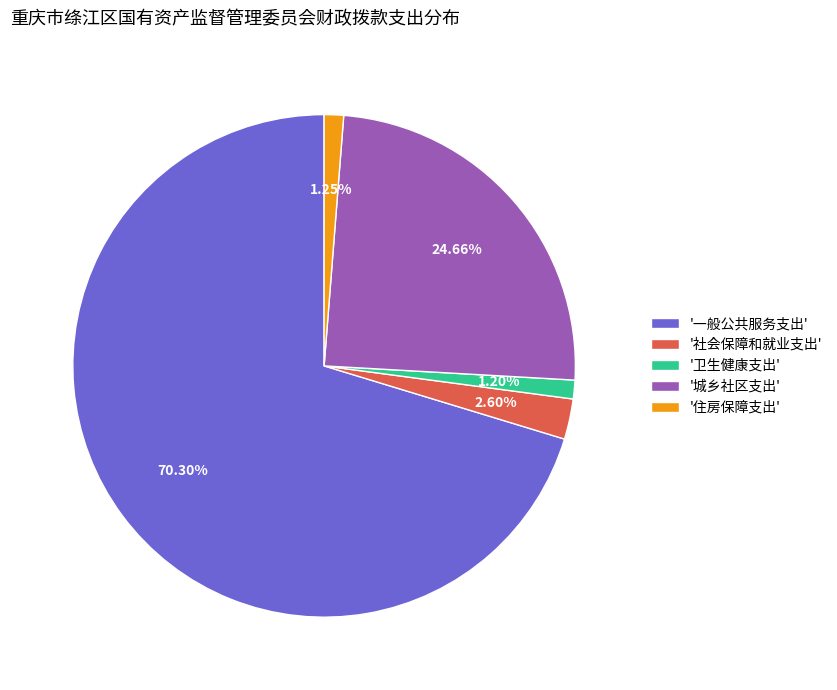

Which has a higher value, '社会保障和就业支出' or '城乡社区支出'?

'城乡社区支出'